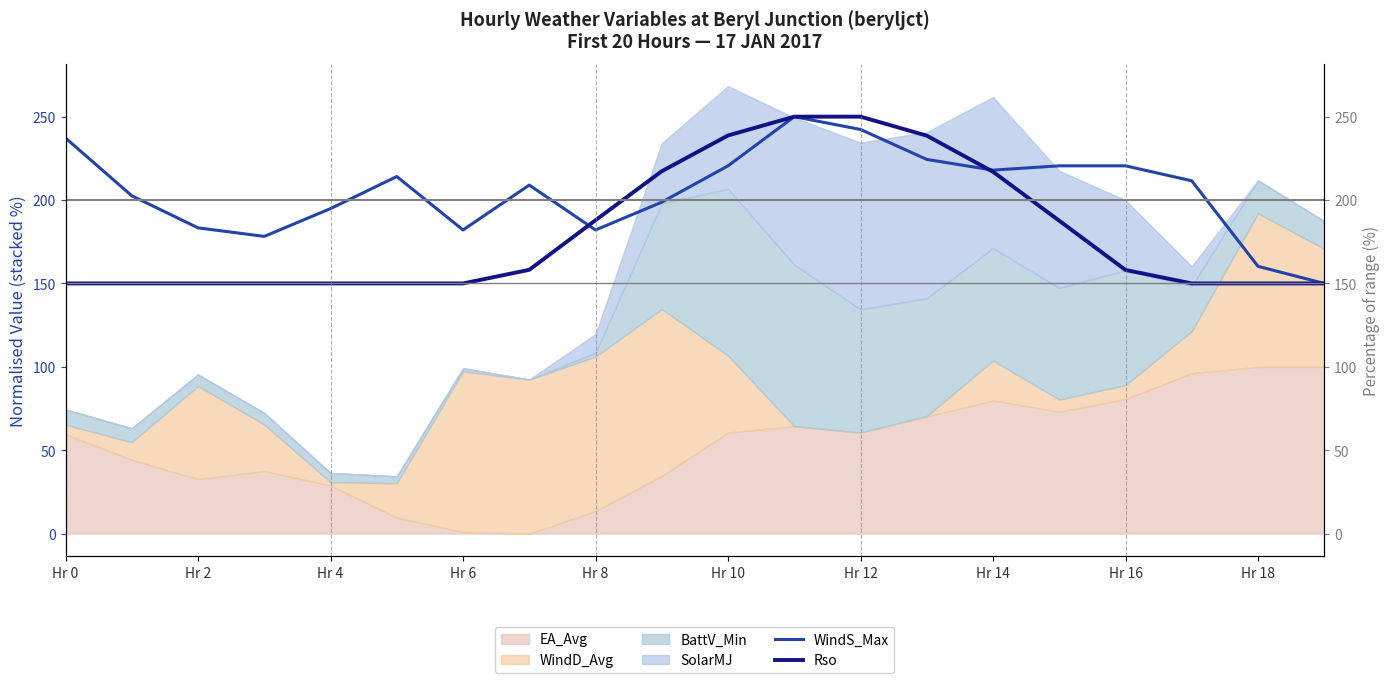

Is it true that WindS_Max equals 325.6 at Hr 4?

False